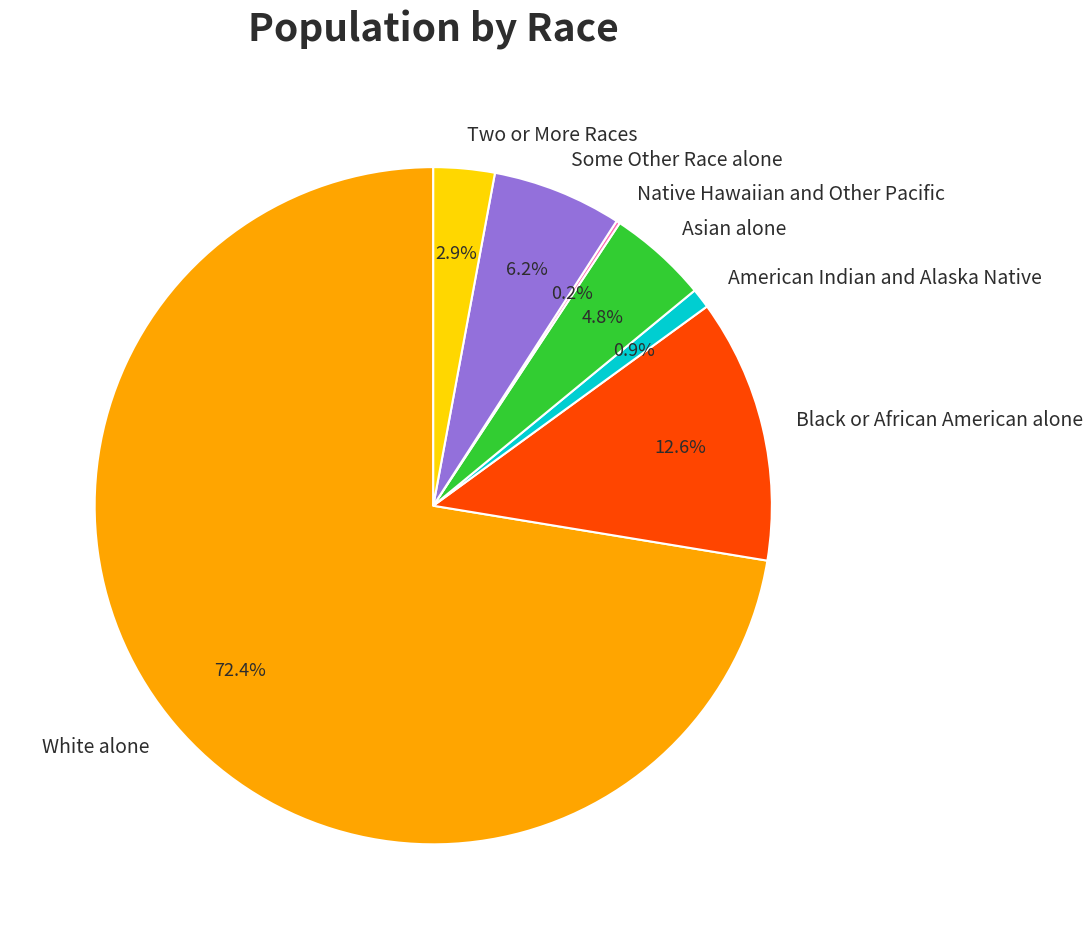

To the nearest percent, what is the average slice percentage?

14%